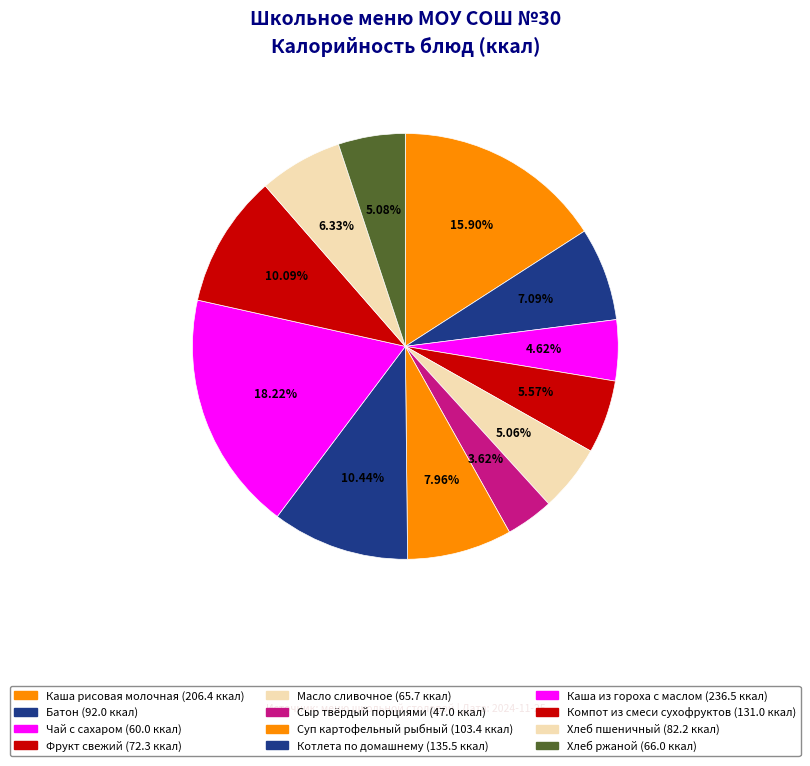

What is the total percentage of Котлета по домашнему and Хлеб ржаной?

15.5%